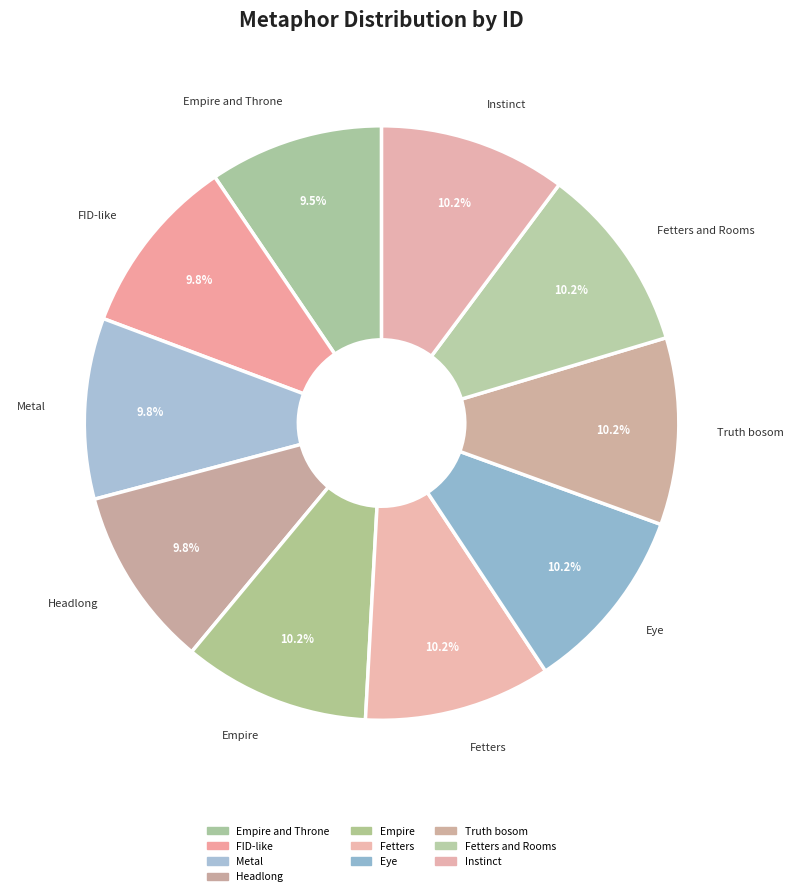

How many segments does this pie chart have?

10